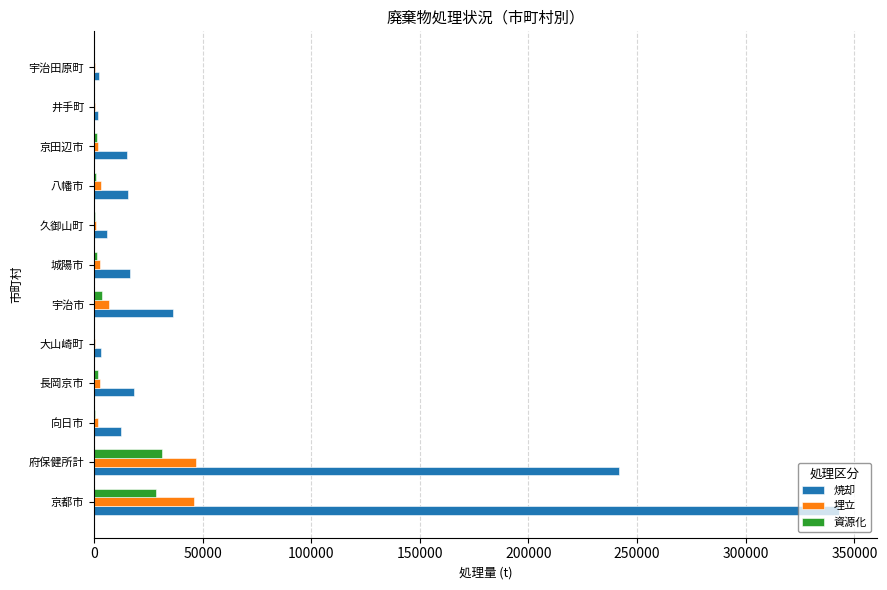

Is it true that 焼却 equals 16522 at 城陽市?

True